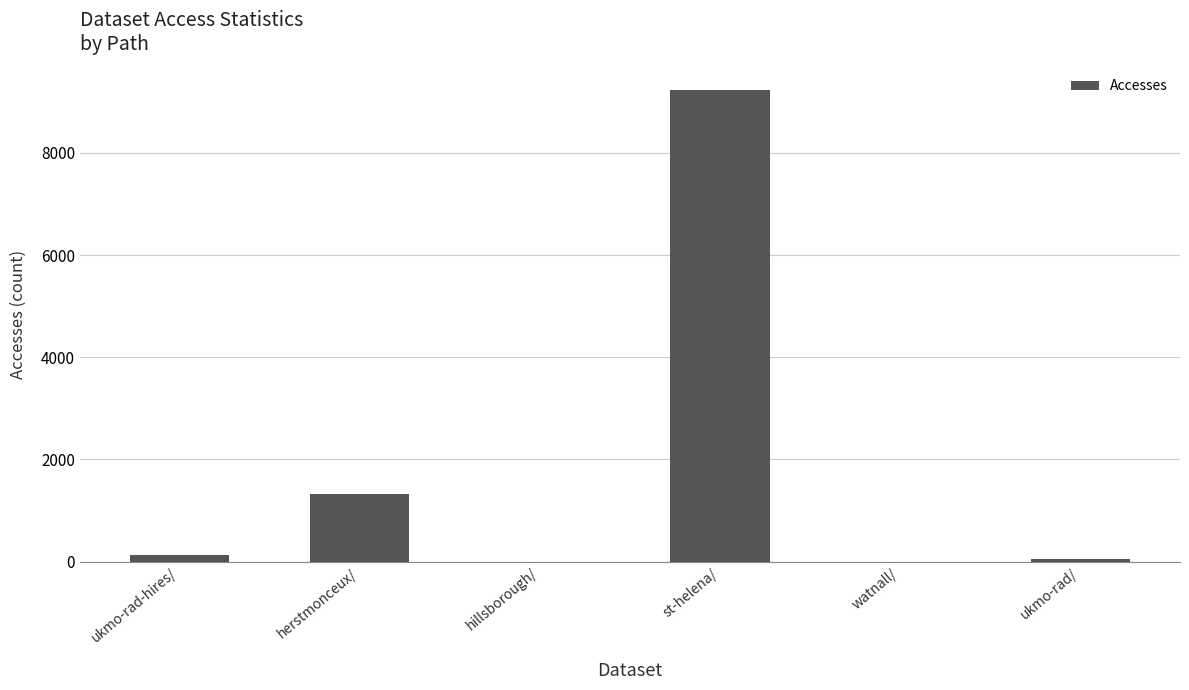

Reading left to right, extract all data points from this chart.

121	1316	1	9222	1	49